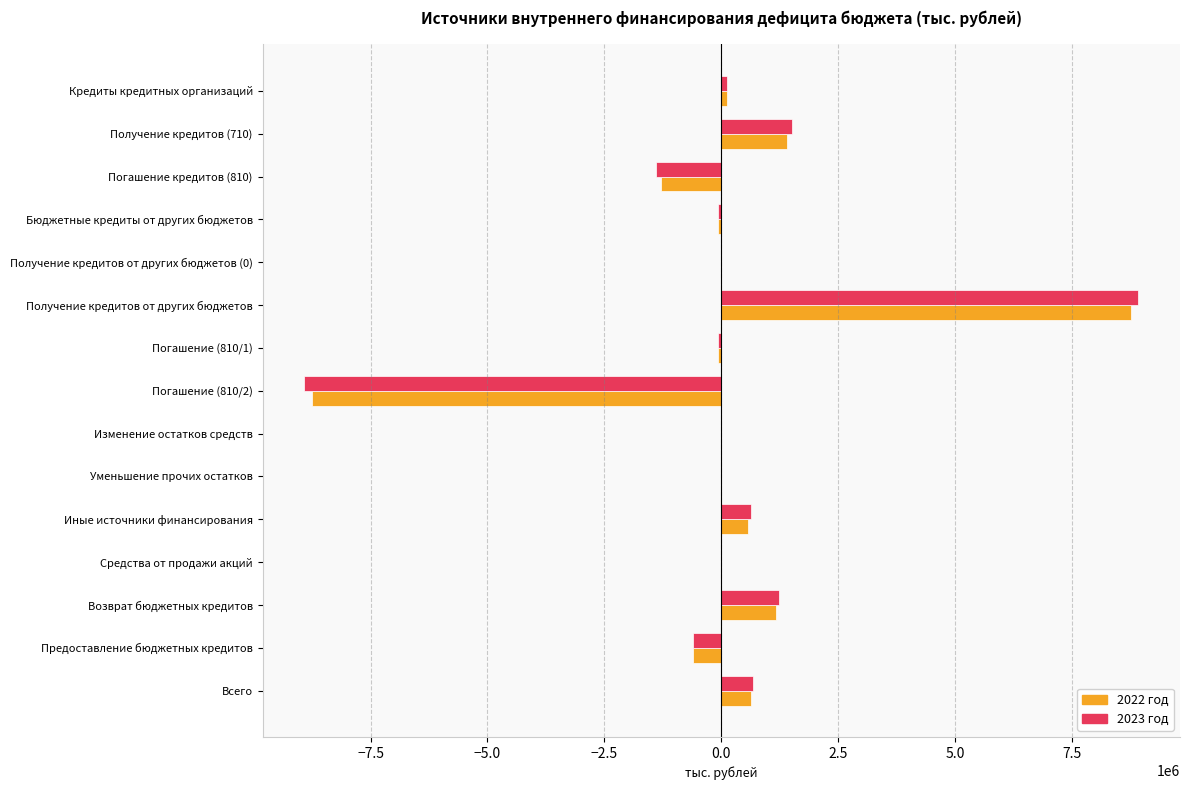

At which category is the sum across all series the highest?

Получение кредитов от других бюджетов